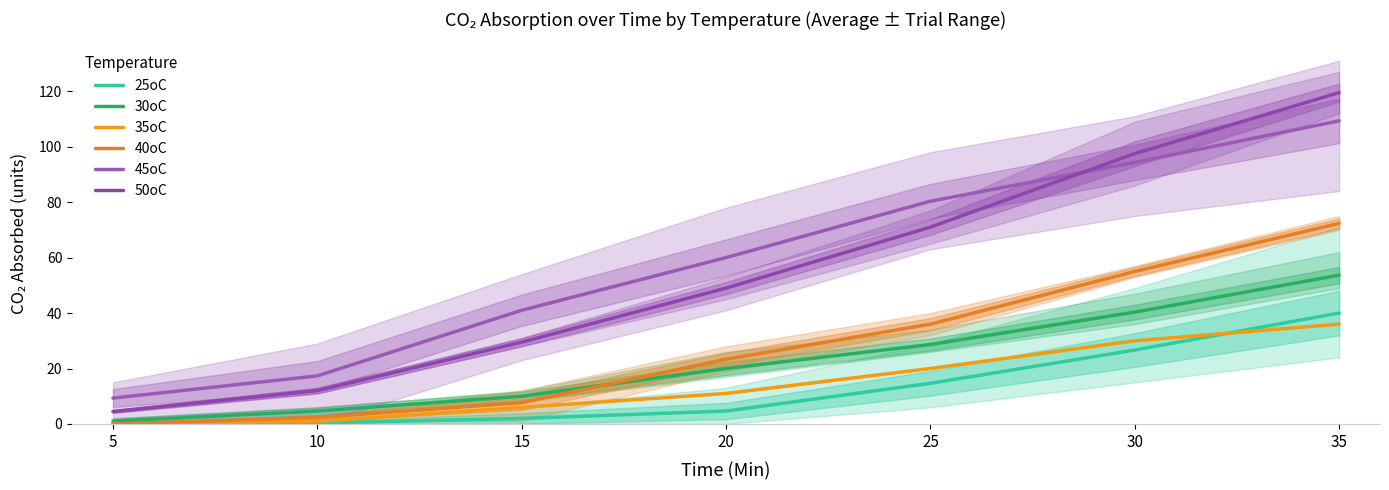

Does the chart display data point markers on the line(s)?

No